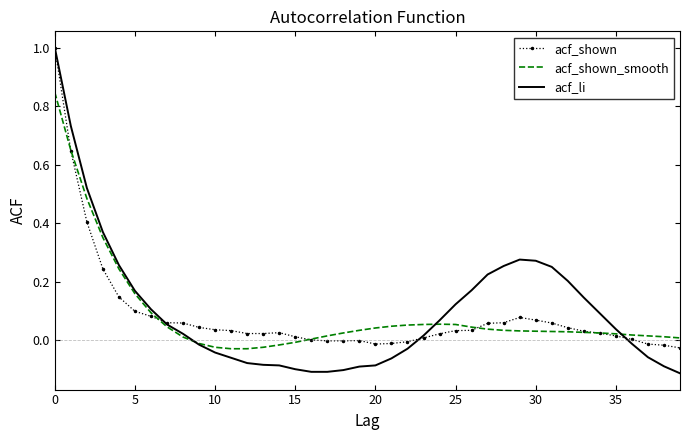

Which series has the largest range (max minus min)?

acf_li